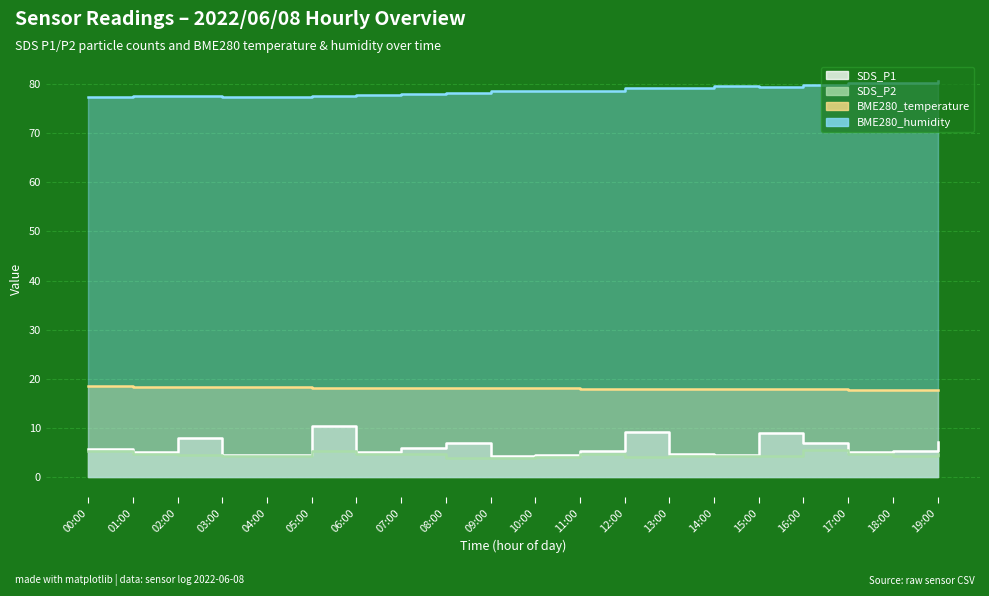

What is the difference between the highest and lowest values at 05:00?

72.2